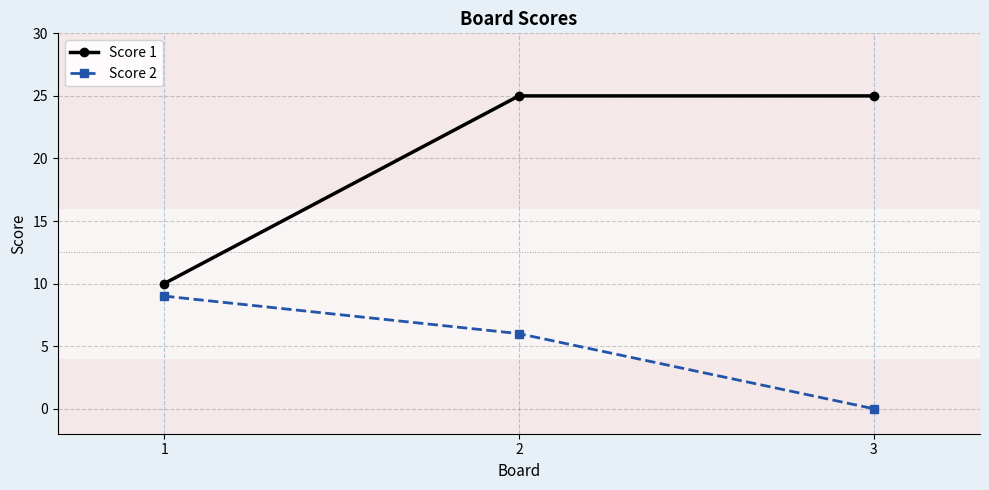

At how many categories does at least one series exceed 18?

2